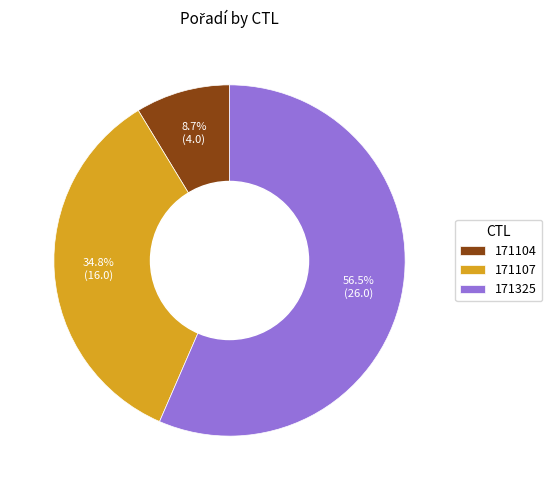

Which has a higher value, 171104 or 171325?

171325